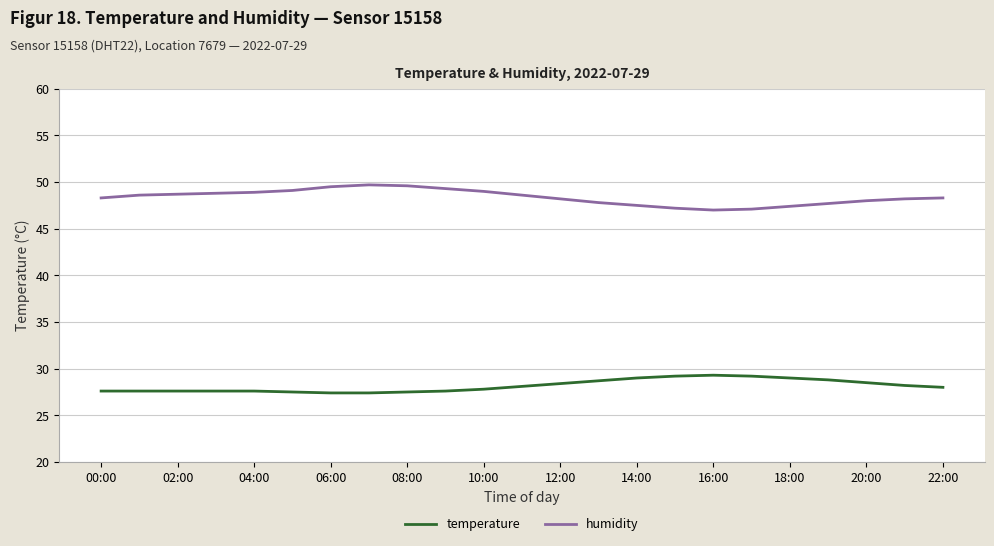

What is the difference between the second highest and minimum values in the temperature series?

1.8